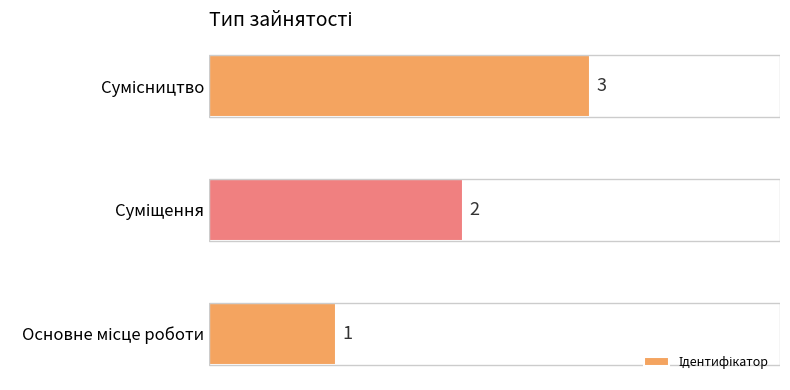

Count the values in the range 1 to 3.

3